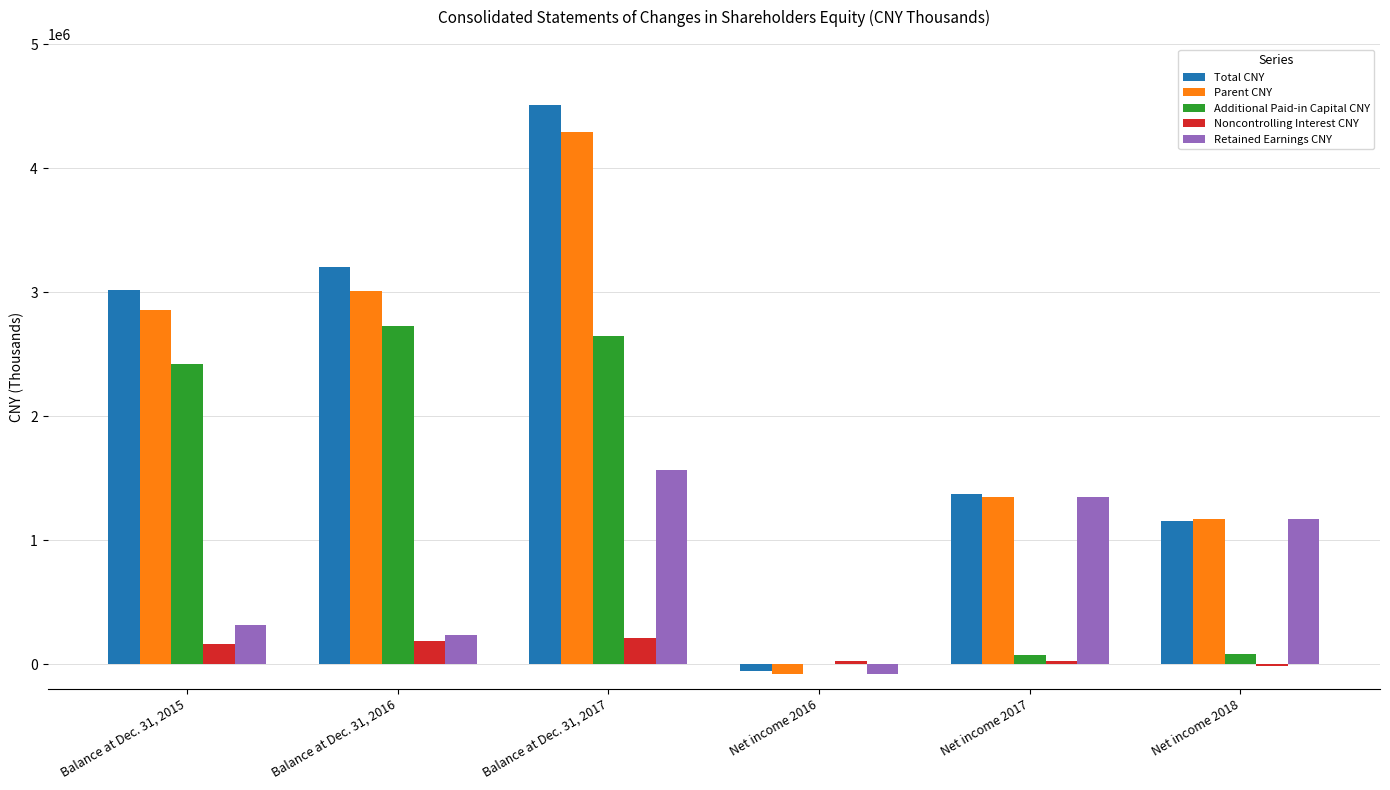

What is the sum of all Retained Earnings CNY values?

4554572